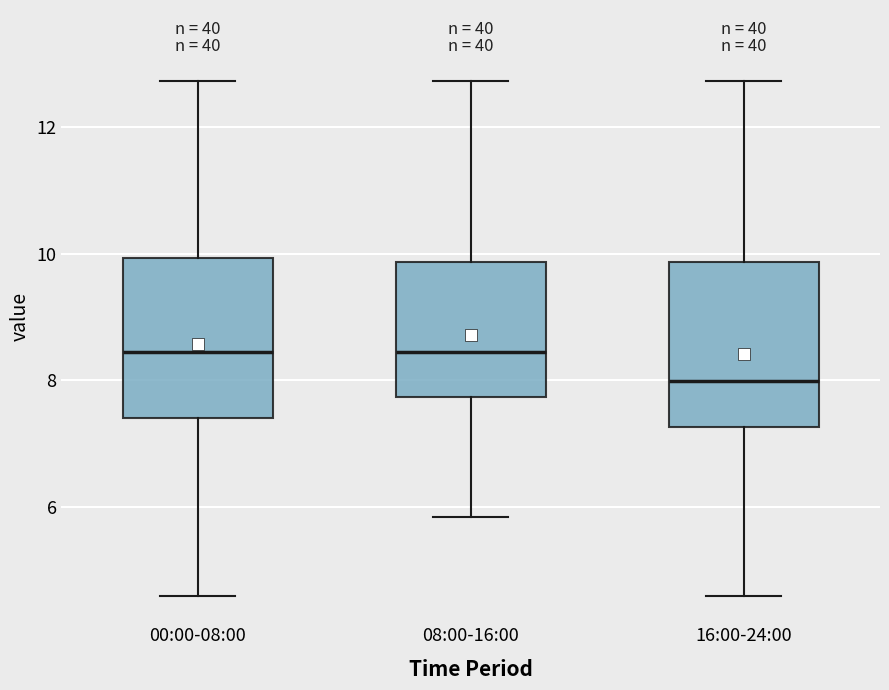

Where is the lower edge of the box for 00:00-08:00 on the y-axis? The values are not printed on the chart, so give them approximately, as read against the axis.

7.4